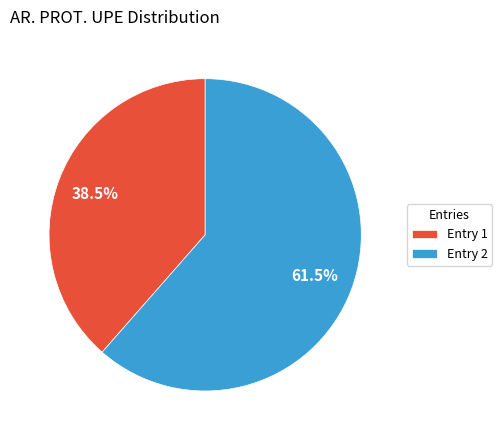

To the nearest percent, what is the difference between the largest and smallest slice percentages?

23%